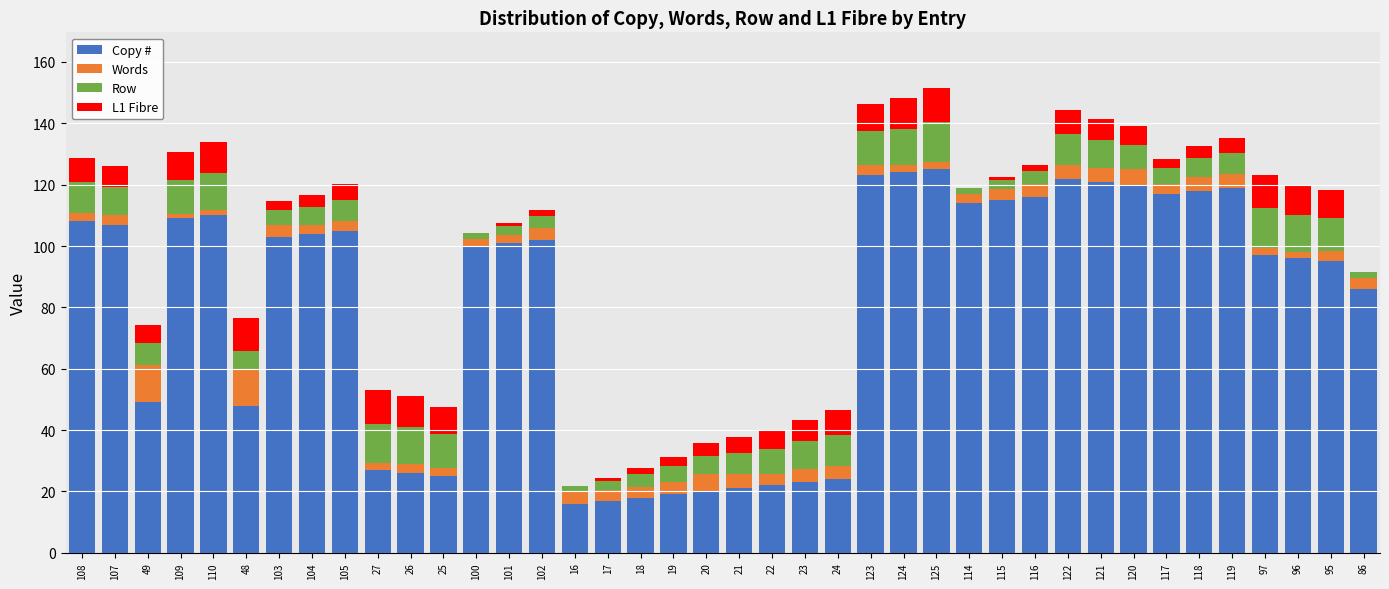

Is it true that Copy # equals 26.0 at 26?

True